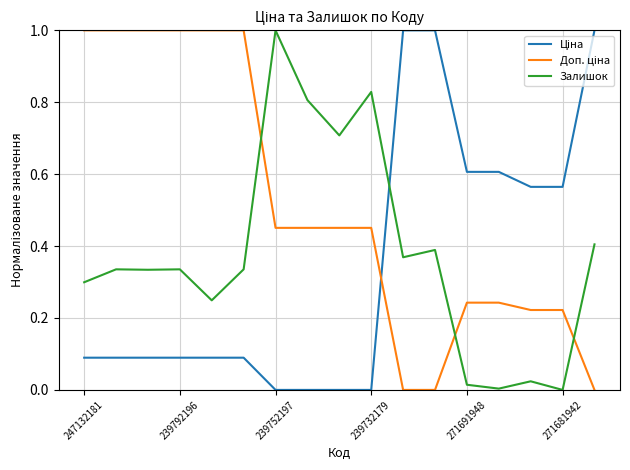

What is the greatest value displayed?

1.0